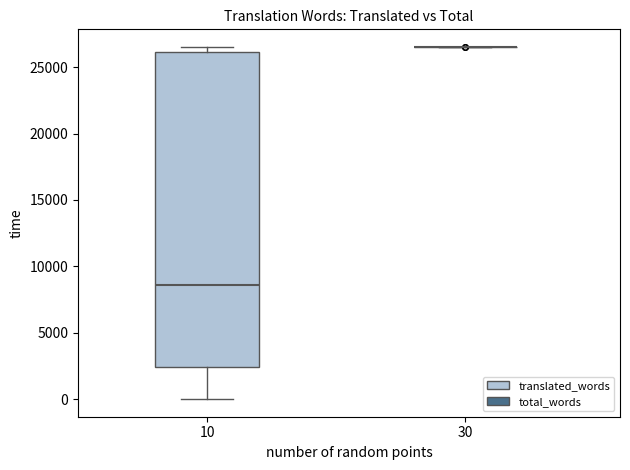

Comparing the boxes themselves (not the whiskers), which one is the tallest?

10